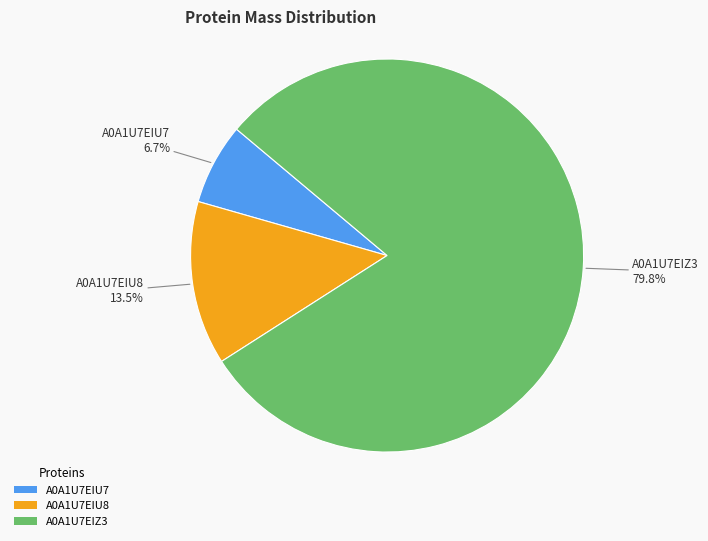

What percentage do A0A1U7EIU7 and A0A1U7EIU8 together represent?

20.2%